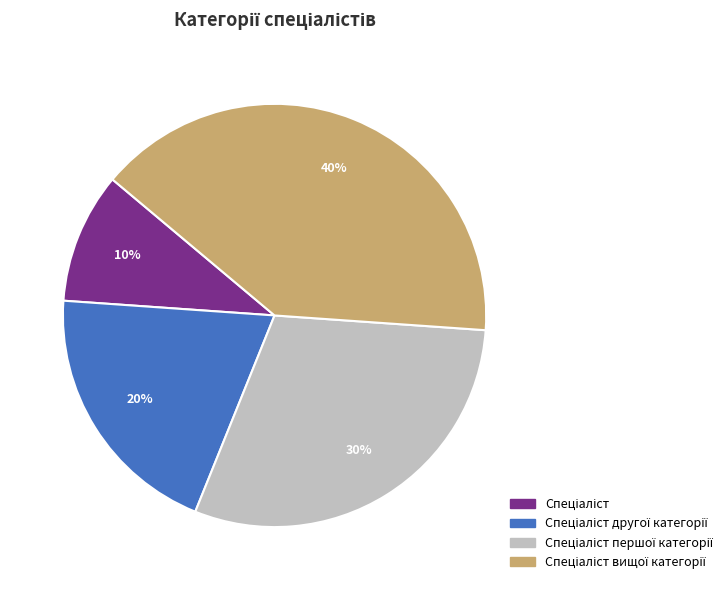

Does any single category account for the majority?

No